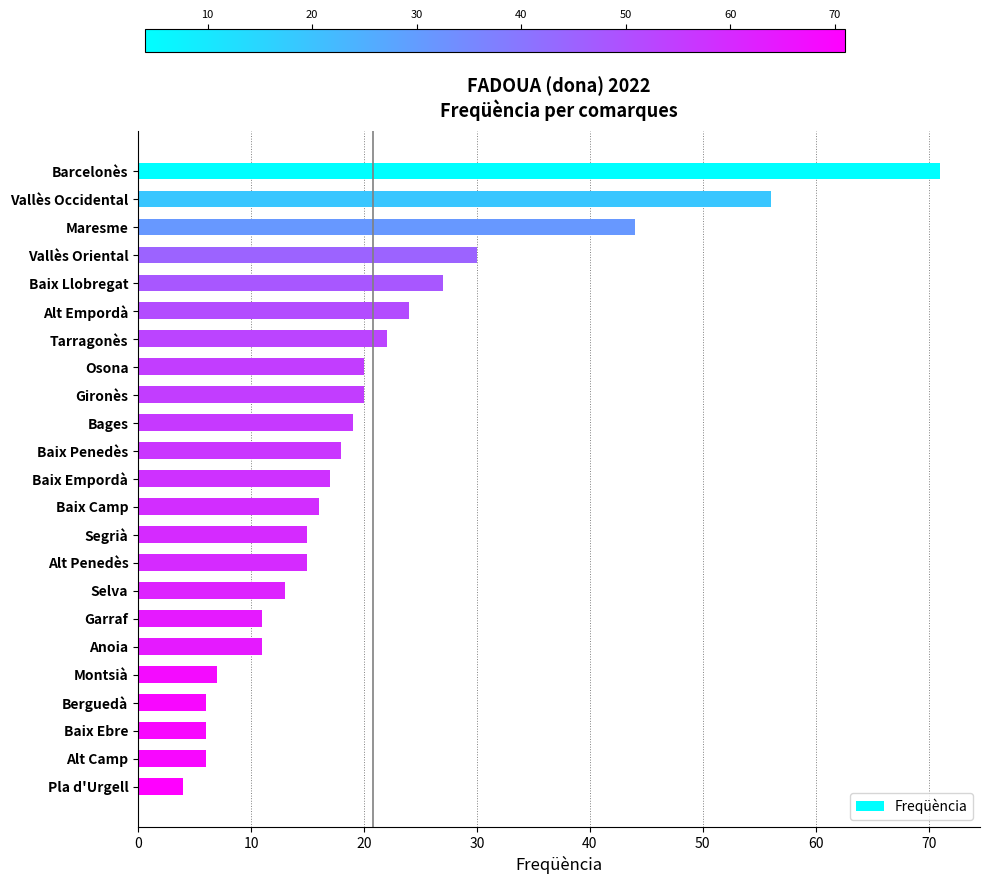

What is the difference between the maximum and minimum values?

67